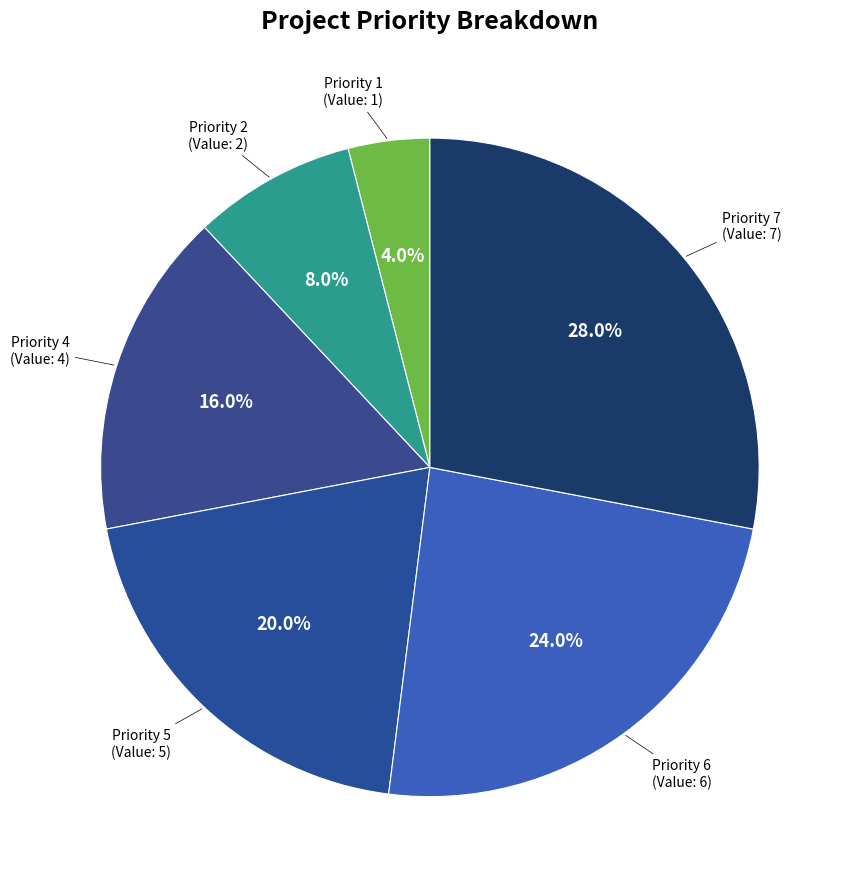

Count the number of slices in the pie.

6